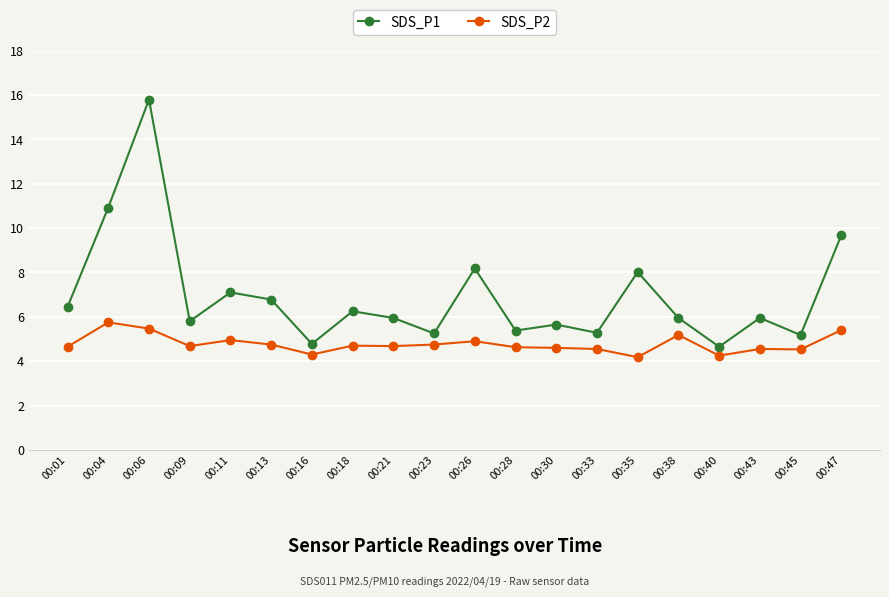

True or false: SDS_P2 and SDS_P1 intersect in this chart.

False